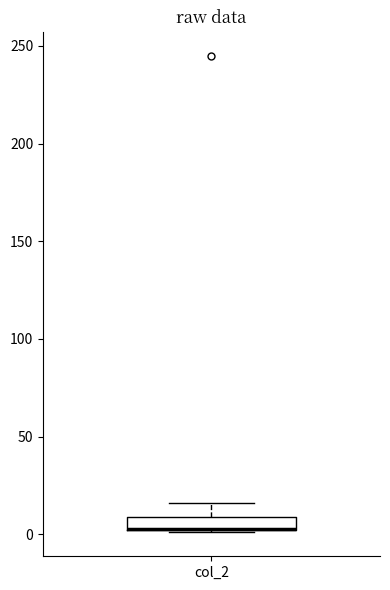

Where is the upper edge of the box for col_2 on the y-axis? The values are not printed on the chart, so give them approximately, as read against the axis.

10